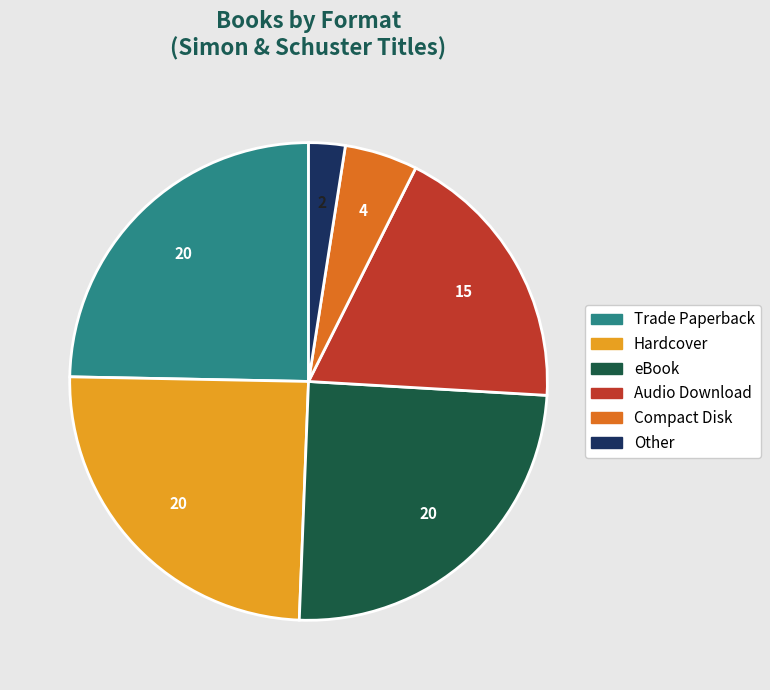

Count the number of slices in the pie.

6